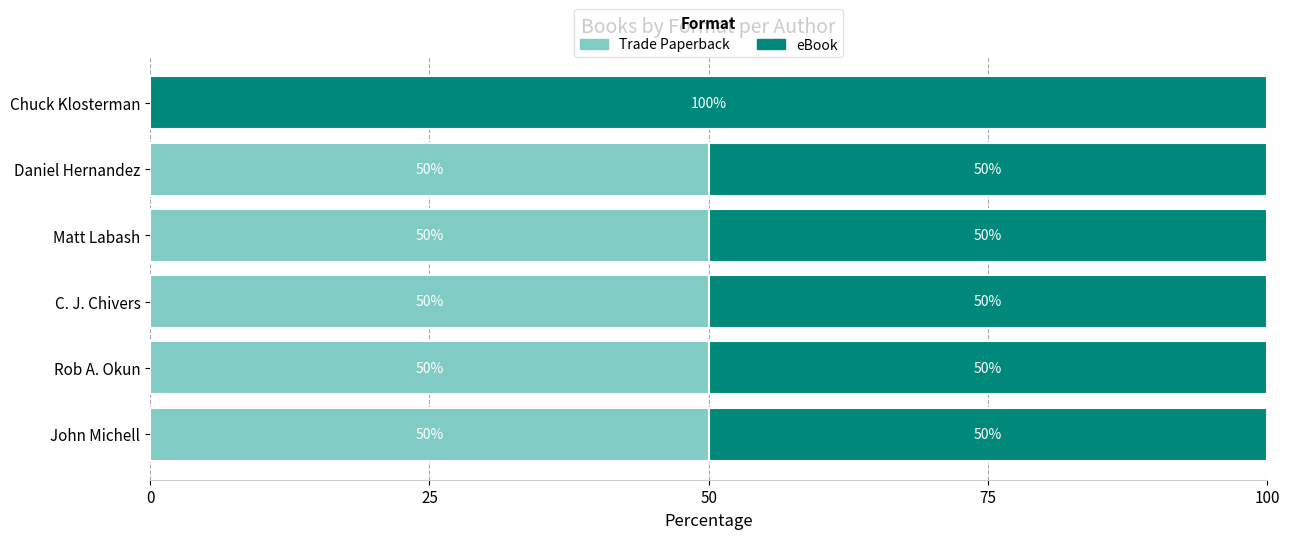

True or false: Trade Paperback has a value of 50 at C. J. Chivers.

True